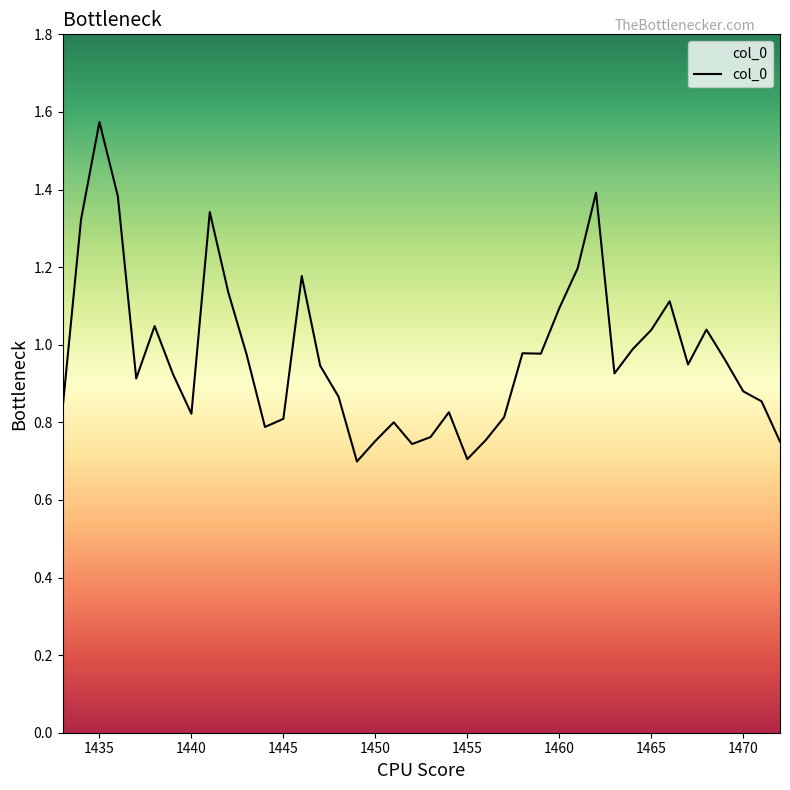

What is the difference between the maximum and second lowest values?

0.9